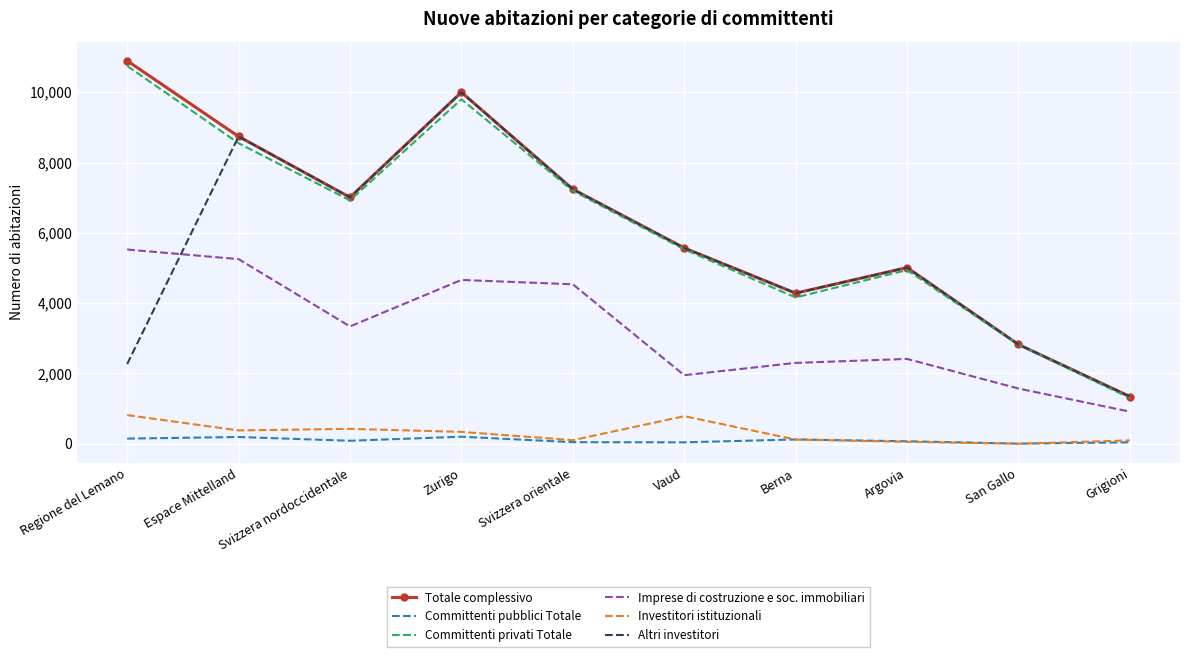

At which category does the chart reach its peak across all series?

Regione del Lemano